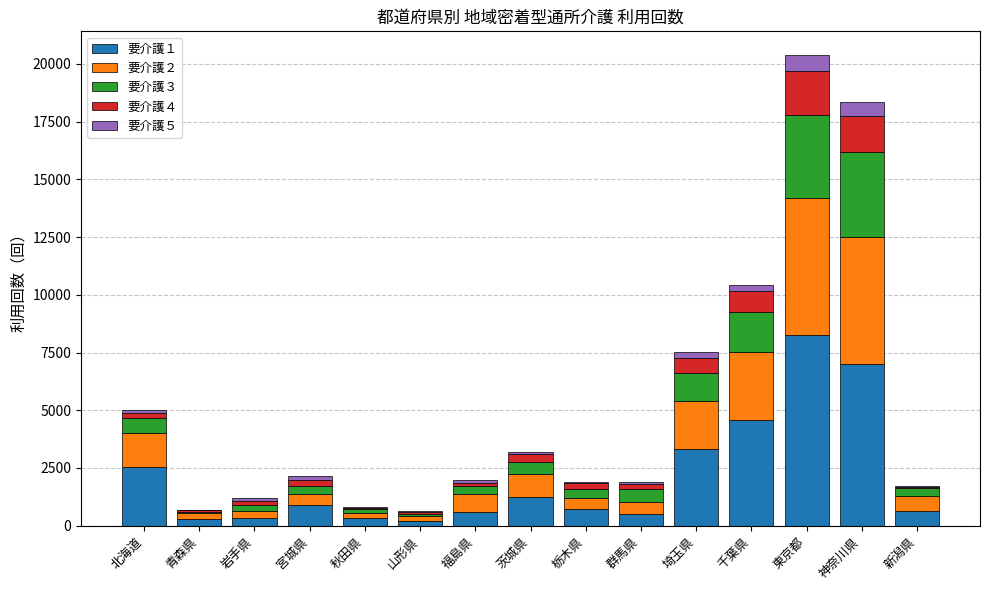

What is the total value across all series at 東京都?

20388